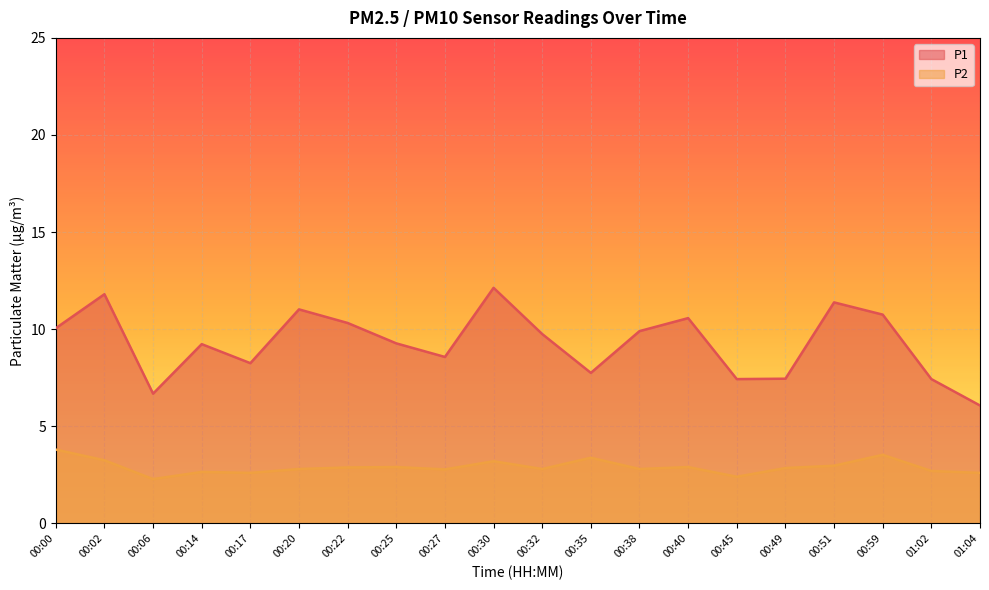

Reading left to right, transcribe all the data shown in this chart.

P1: 10.1	11.8	6.7	9.2	8.2	11.0	10.3	9.3	8.6	12.1	9.8	7.8	9.9	10.6	7.4	7.5	11.4	10.8	7.4	6.1
P2: 3.8	3.2	2.3	2.6	2.6	2.8	2.9	2.9	2.8	3.2	2.8	3.4	2.8	2.9	2.4	2.9	3.0	3.5	2.7	2.6